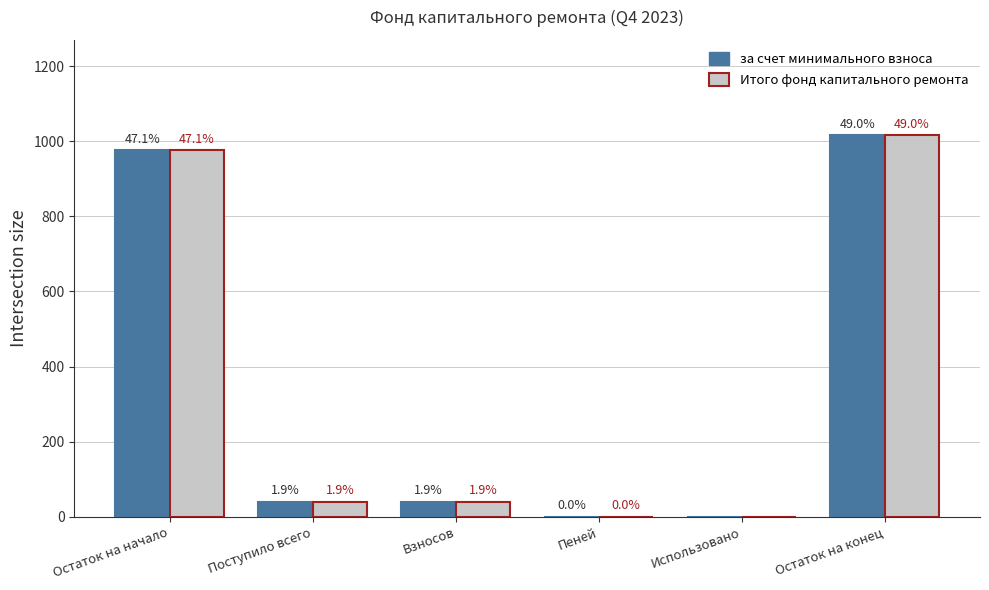

Reading left to right, extract all data points from this chart.

за счет минимального взноса: 975.8	40.3	40.0	0.3	0.0	1016.0
Итого фонд капитального ремонта: 975.8	40.3	40.0	0.3	0.0	1016.0